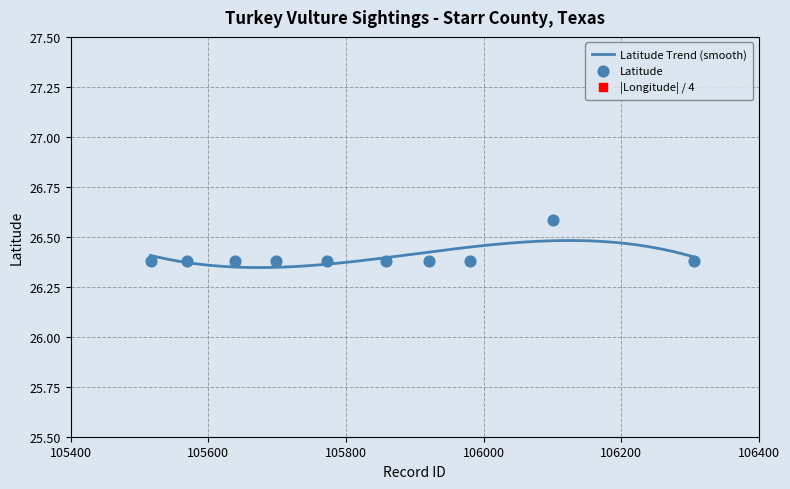

At how many categories does at least one series exceed 24?

10